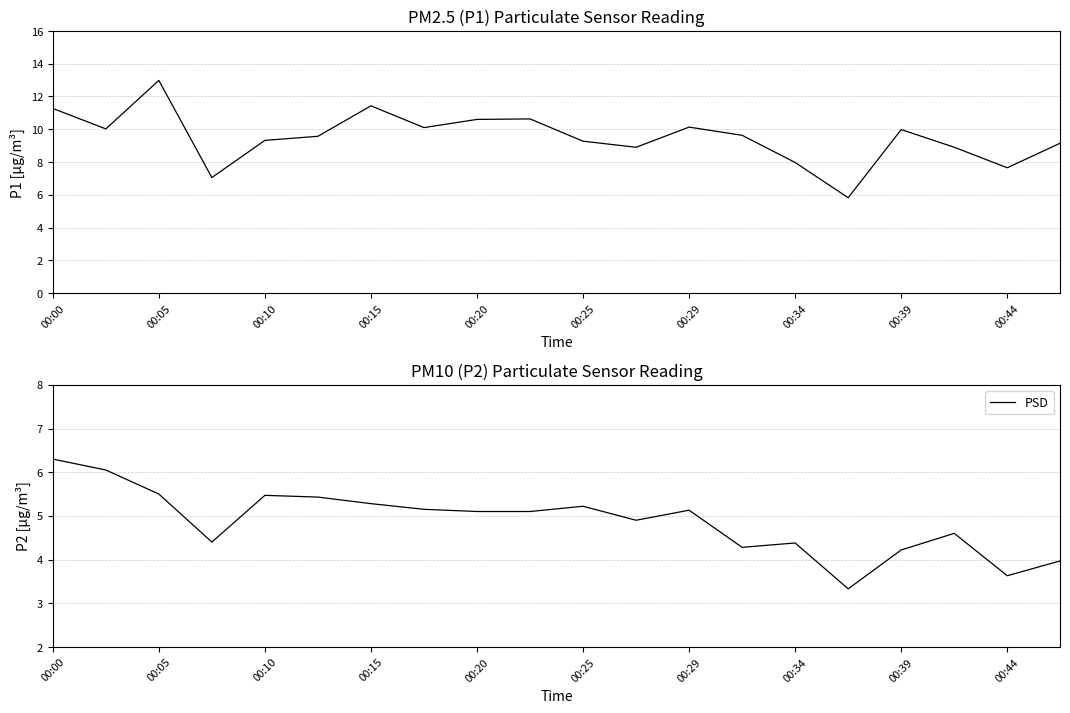

What is the maximum value for PSD?

6.3